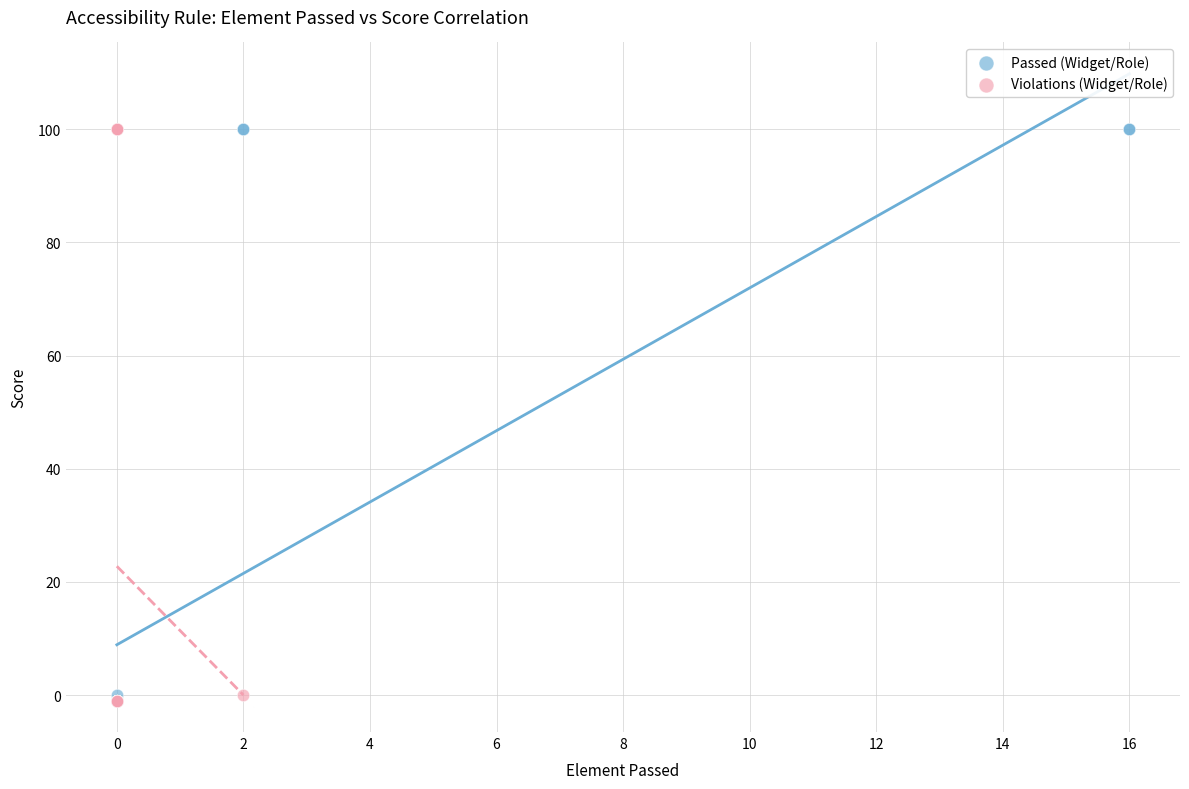

What are all the series names shown in the legend?

Passed (Widget/Role), Violations (Widget/Role)